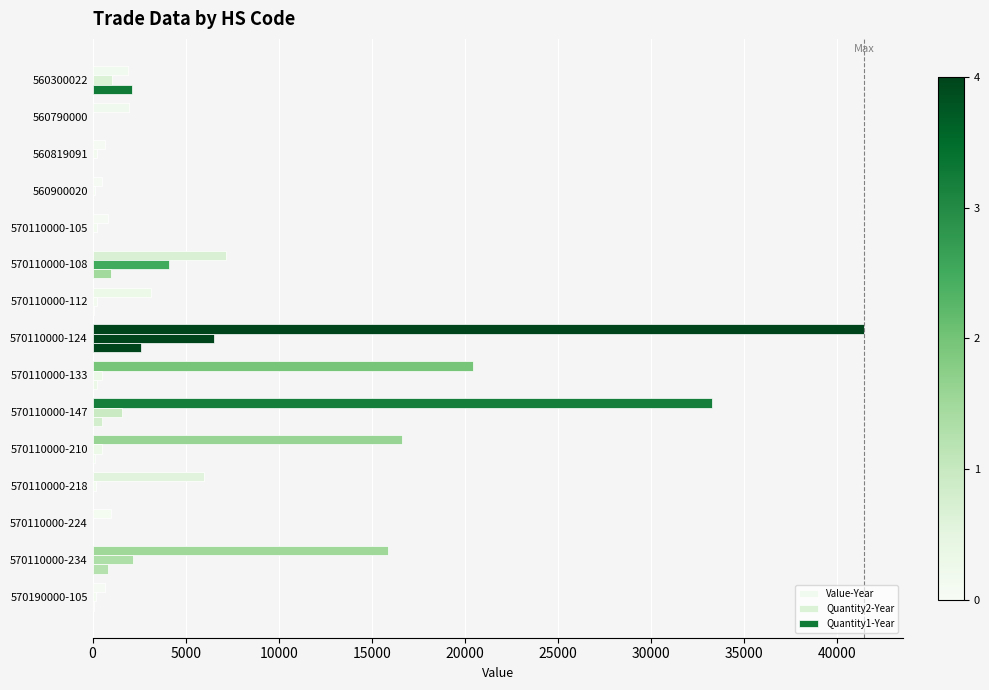

How many data points does each series have?

15